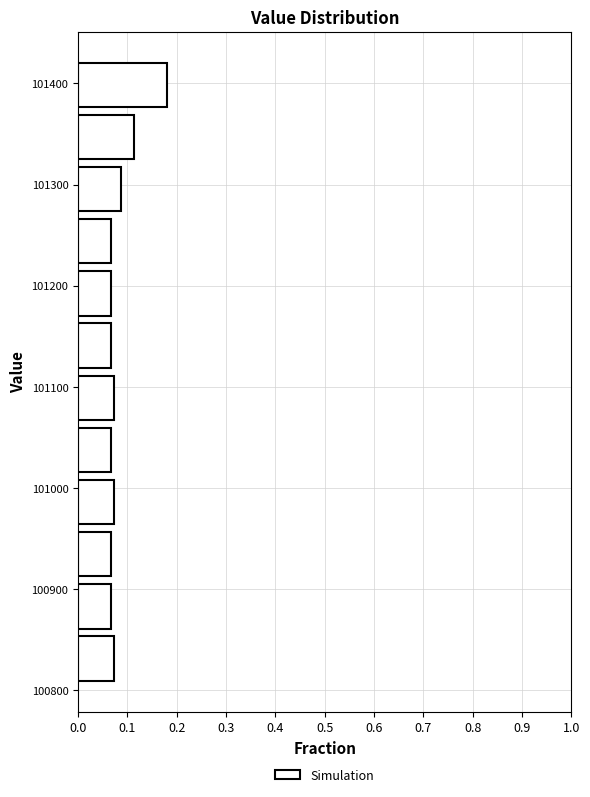

Reading bottom to top, list every bar in this chart as the range it spans on the y-axis followed by its length. Neither the bar edges nor the lengths are printed on the chart, so give them approximately, as read against the axes.

100810 to 100860: 0.07
100860 to 100910: 0.07
100910 to 100960: 0.07
100960 to 101010: 0.07
101010 to 101060: 0.07
101060 to 101120: 0.07
101120 to 101170: 0.07
101170 to 101220: 0.07
101220 to 101270: 0.07
101270 to 101320: 0.09
101320 to 101370: 0.11
101370 to 101420: 0.18